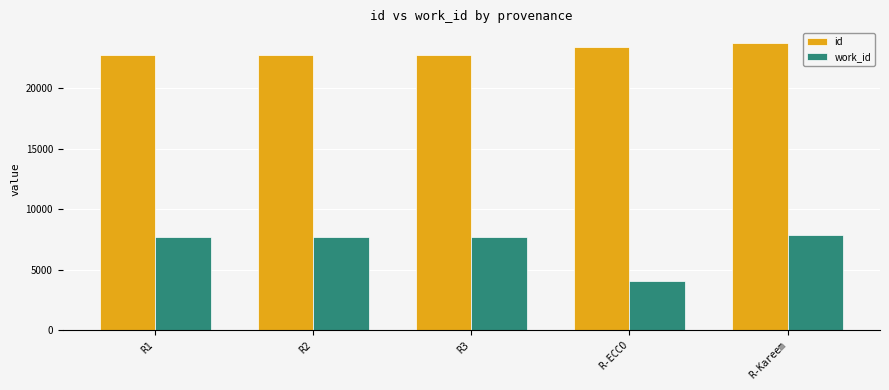

At how many categories does at least one series exceed 15960?

5